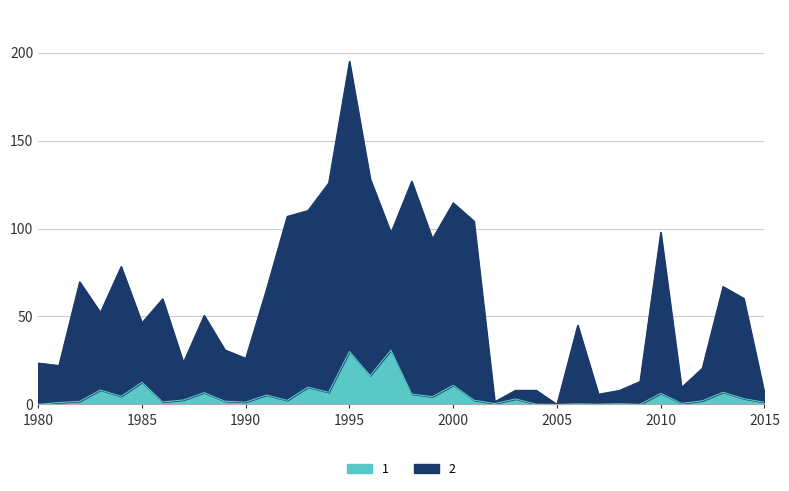

What is the maximum value for 2?

30.8